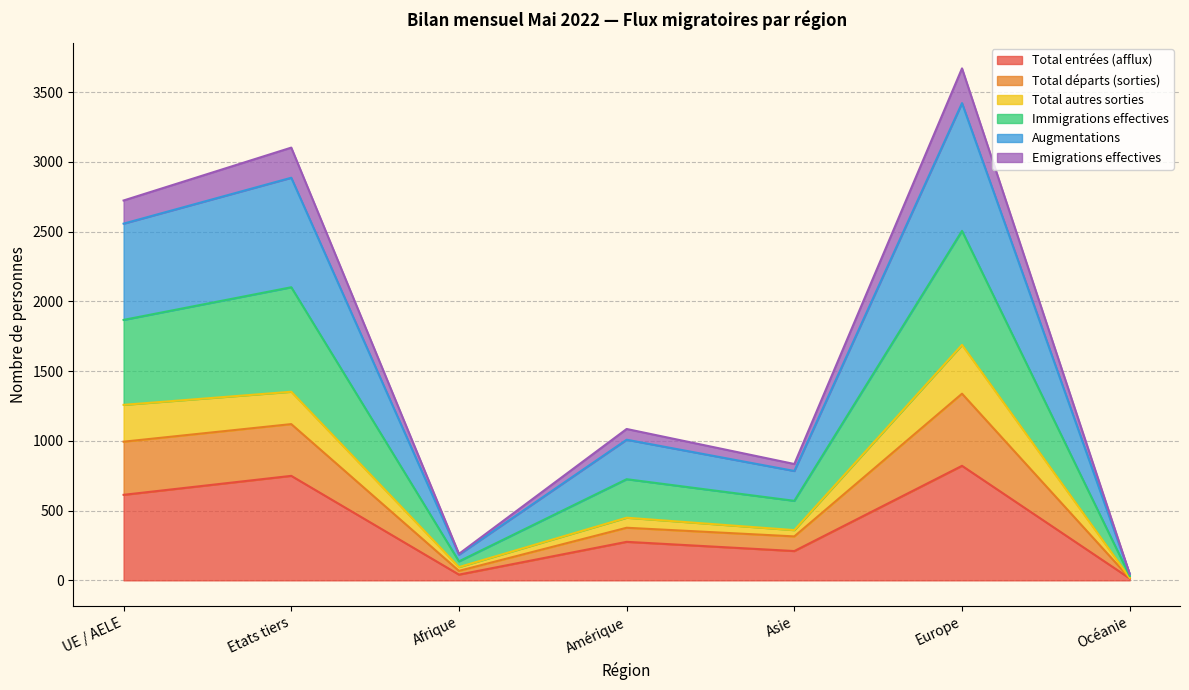

What is the highest value of the Total entrées (afflux) series?

821